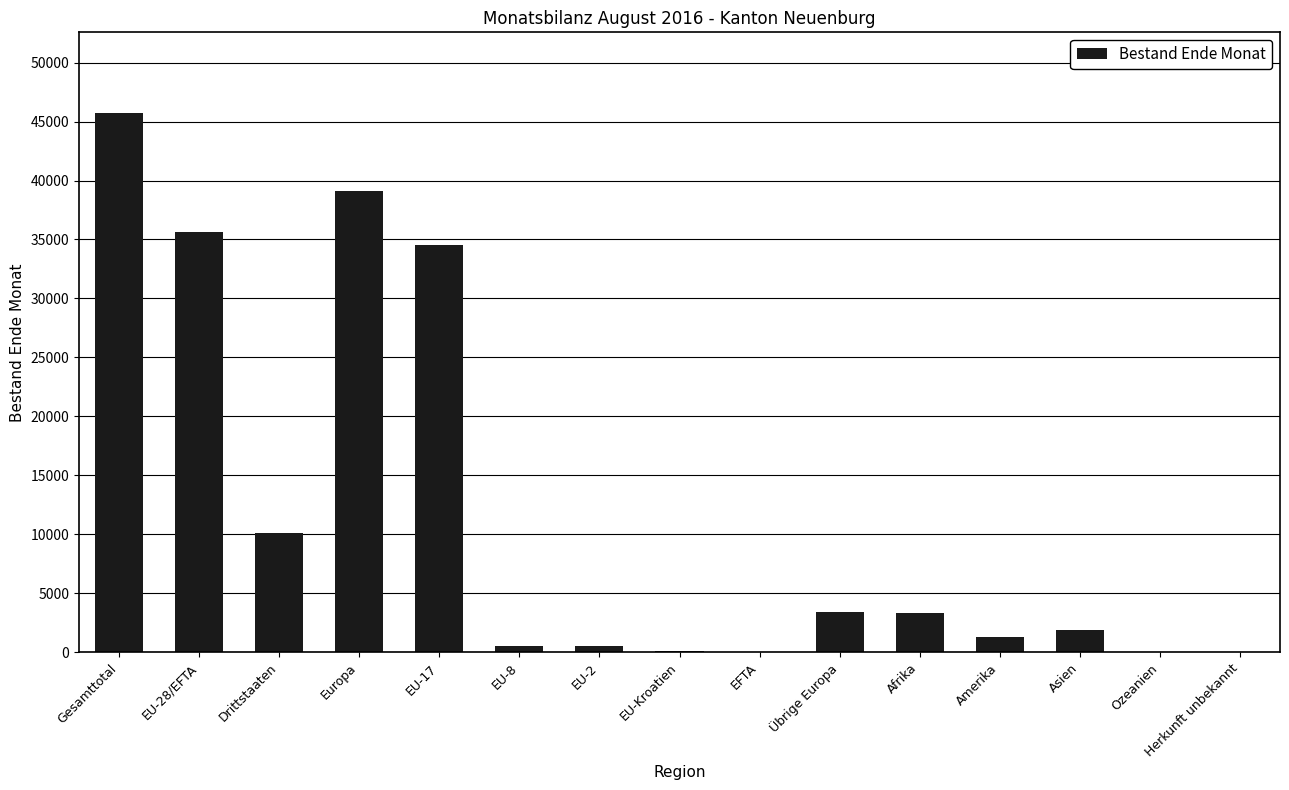

Is it true that the value at Gesamttotal is 72566?

False